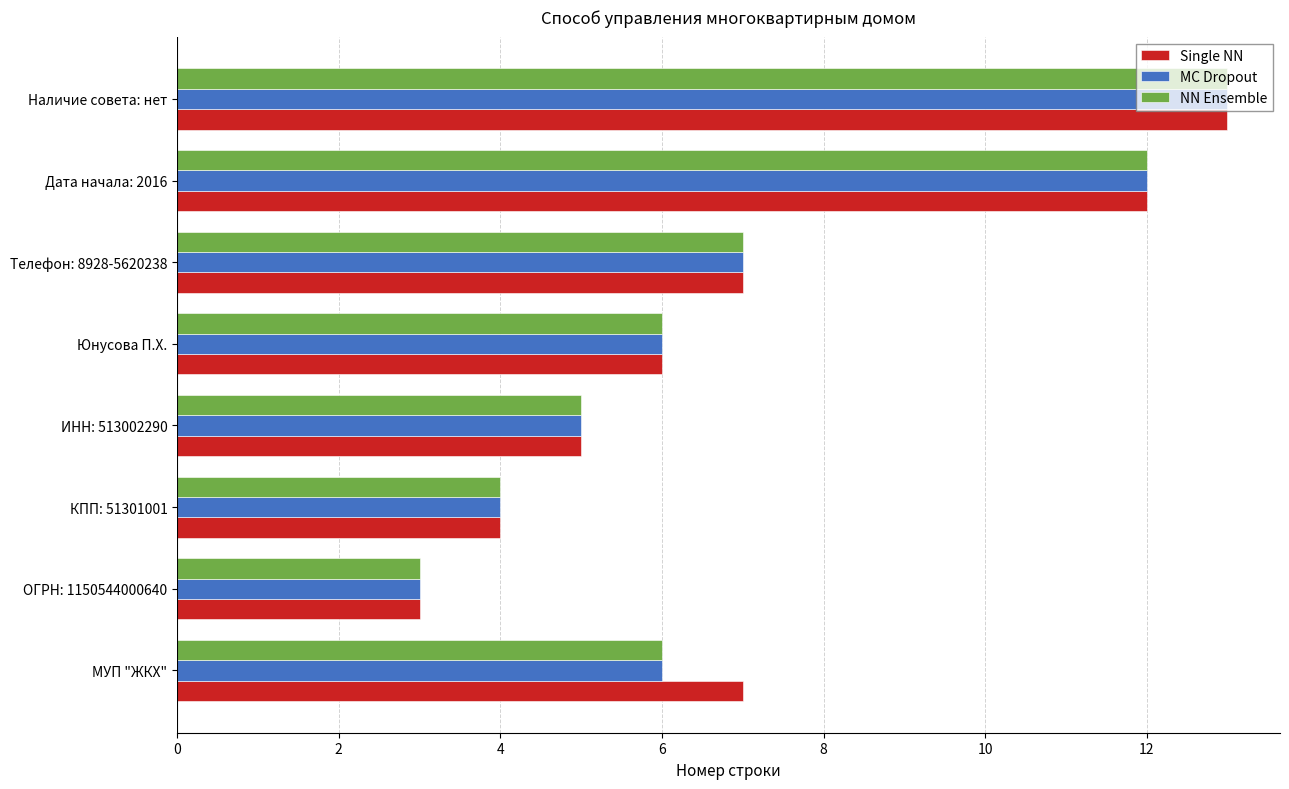

Count the MC Dropout values in the range 5 to 12.

5